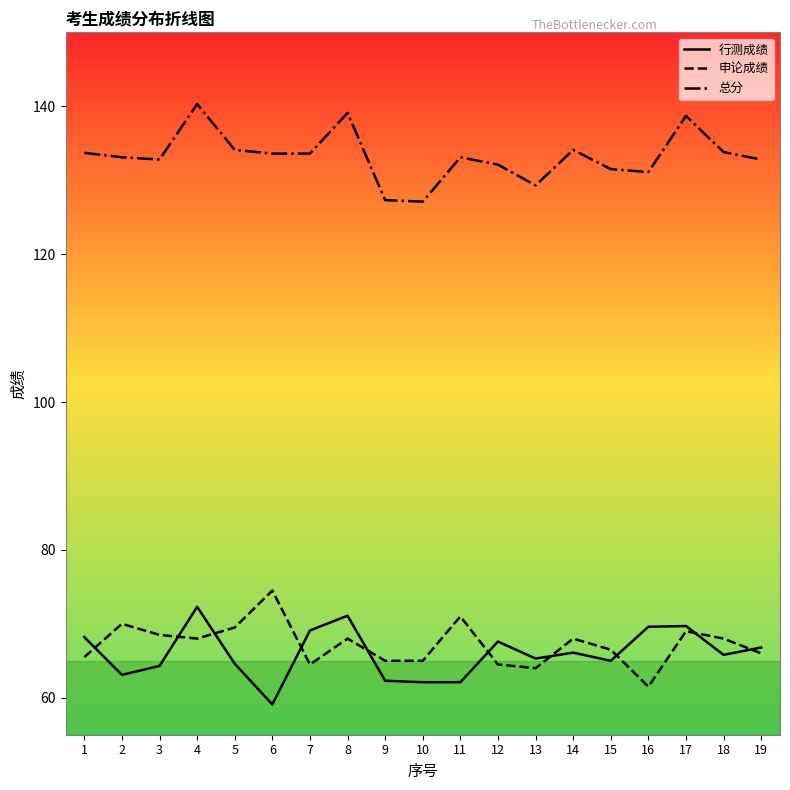

What is the average value of the 行测成绩 series?

66.0